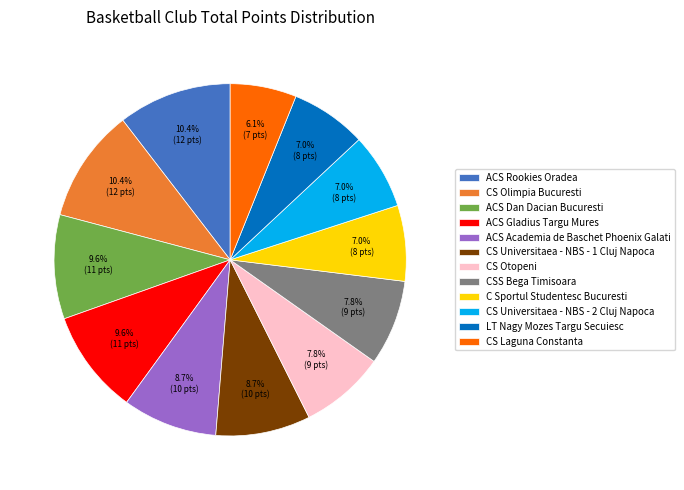

Approximately how many times larger is the value at CS Universitaea - NBS - 2 Cluj Napoca compared to LT Nagy Mozes Targu Secuiesc?

1.0